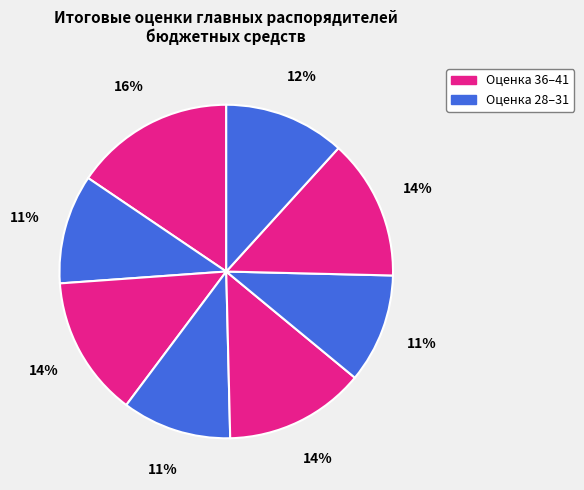

Count the number of slices in the pie.

8